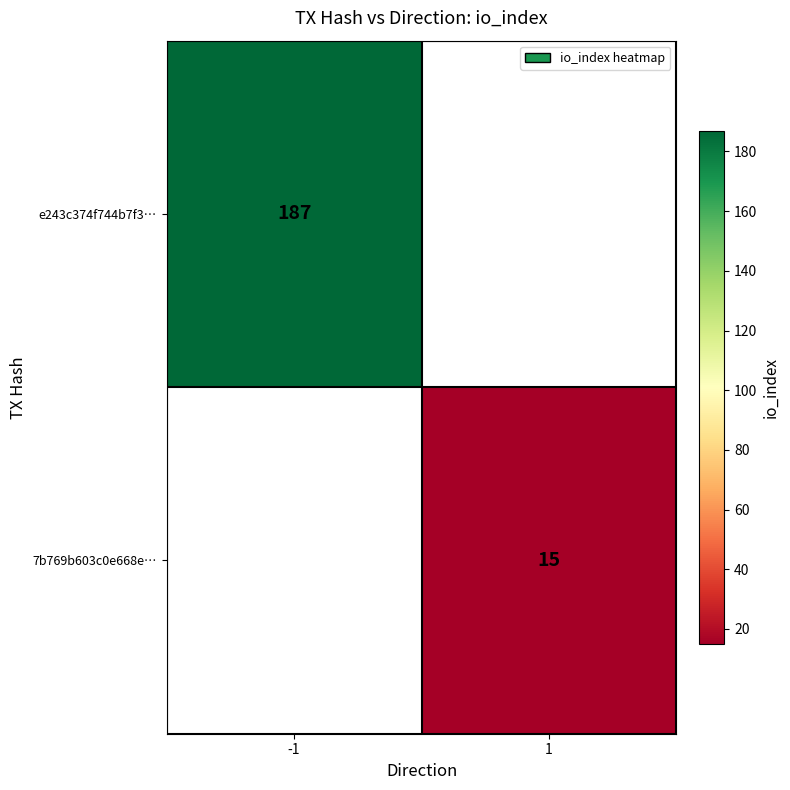

What is the maximum value shown in the chart?

187.0